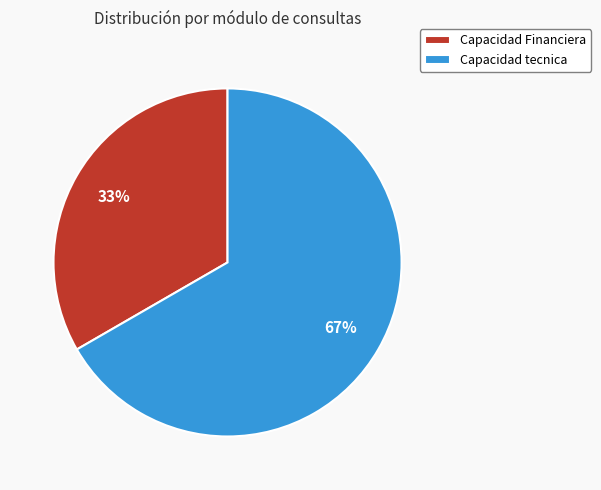

Is there any slice that represents more than half of the pie?

Yes